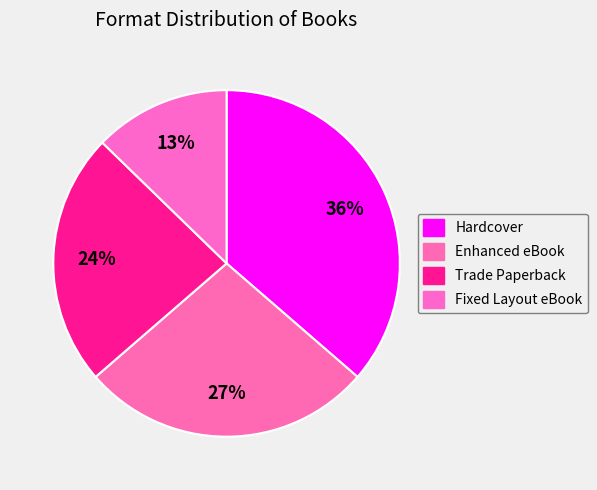

To the nearest percent, what portion does Enhanced eBook represent?

27%